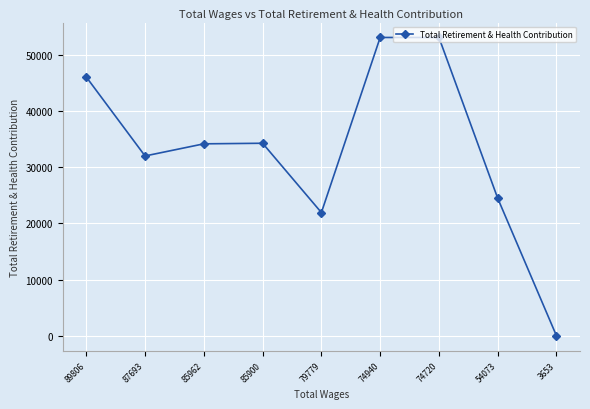

What is the minimum value shown in the chart?

16